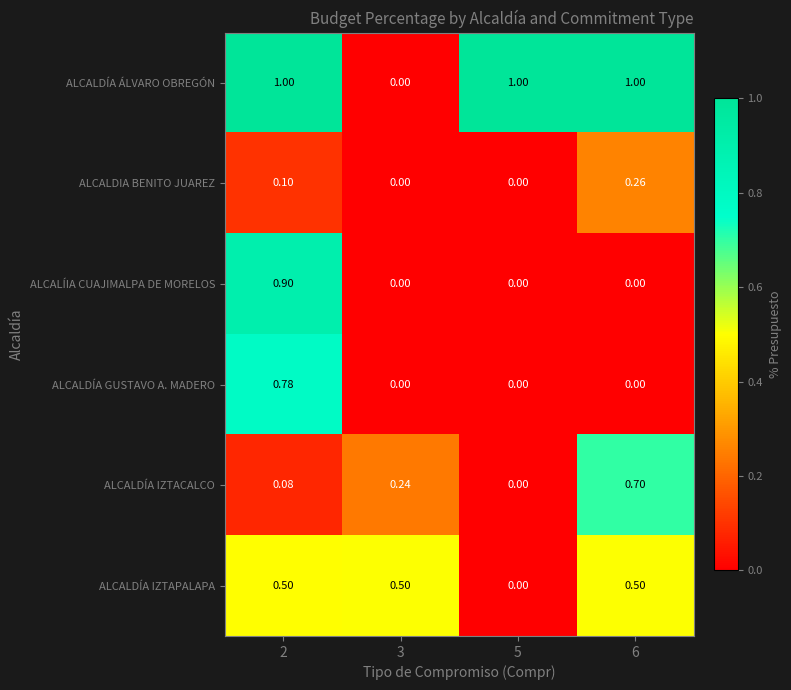

List the series in order of their peak value, highest first.

ALCALDÍA ÁLVARO OBREGÓN, ALCALÍIA CUAJIMALPA DE MORELOS, ALCALDÍA GUSTAVO A. MADERO, ALCALDÍA IZTACALCO, ALCALDÍA IZTAPALAPA, ALCALDIA BENITO JUAREZ